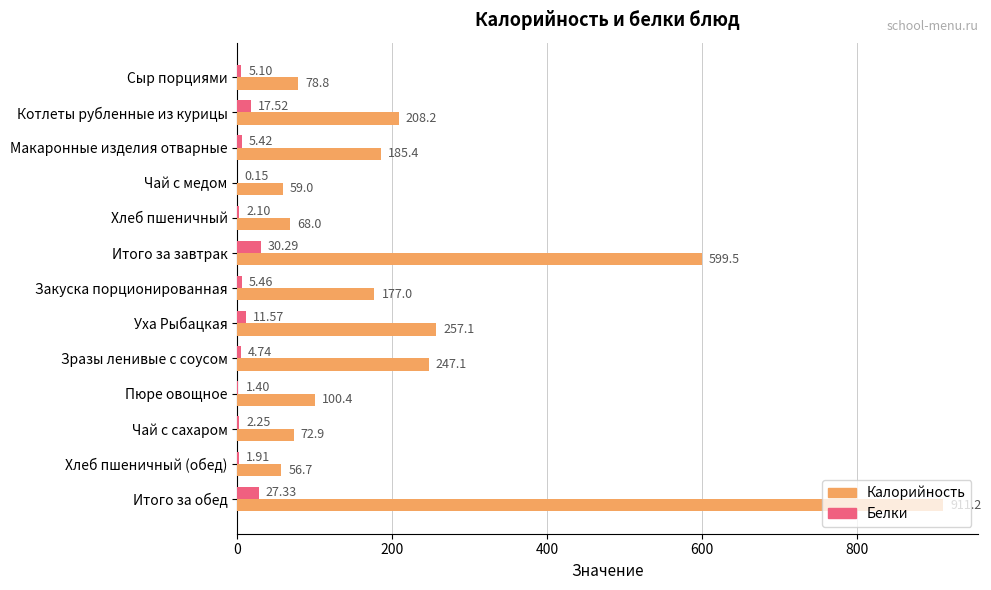

Which series has the largest range (max minus min)?

Калорийность